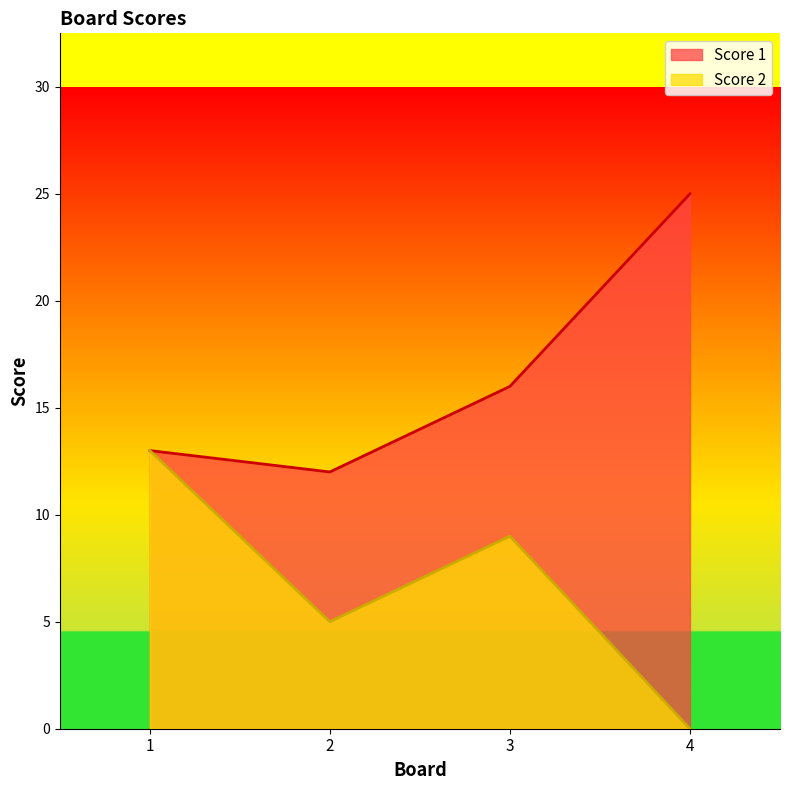

At which category is the sum across all series the highest?

1